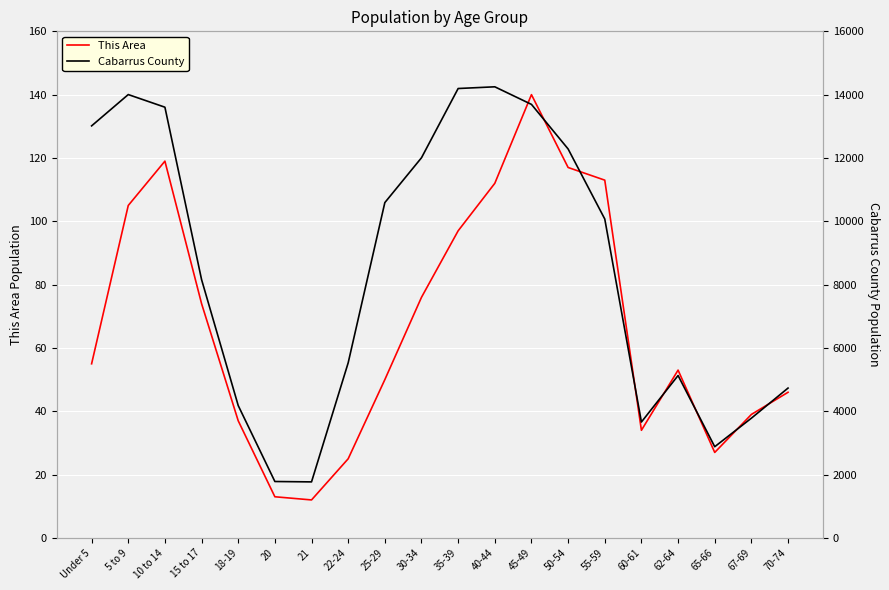

Read the Cabarrus County value at 60-61, to the nearest 100.

3700